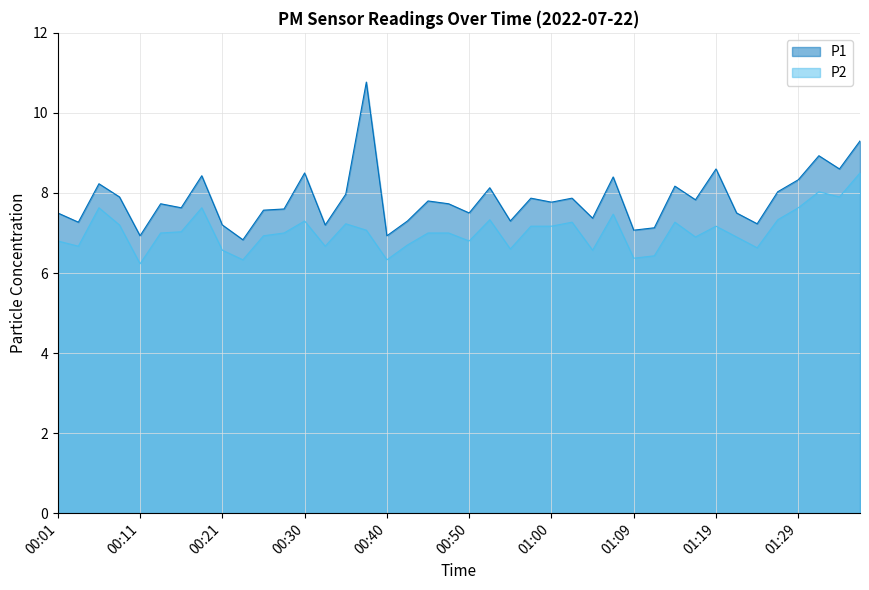

True or false: P2 has a value of 11.4 at 00:50.

False